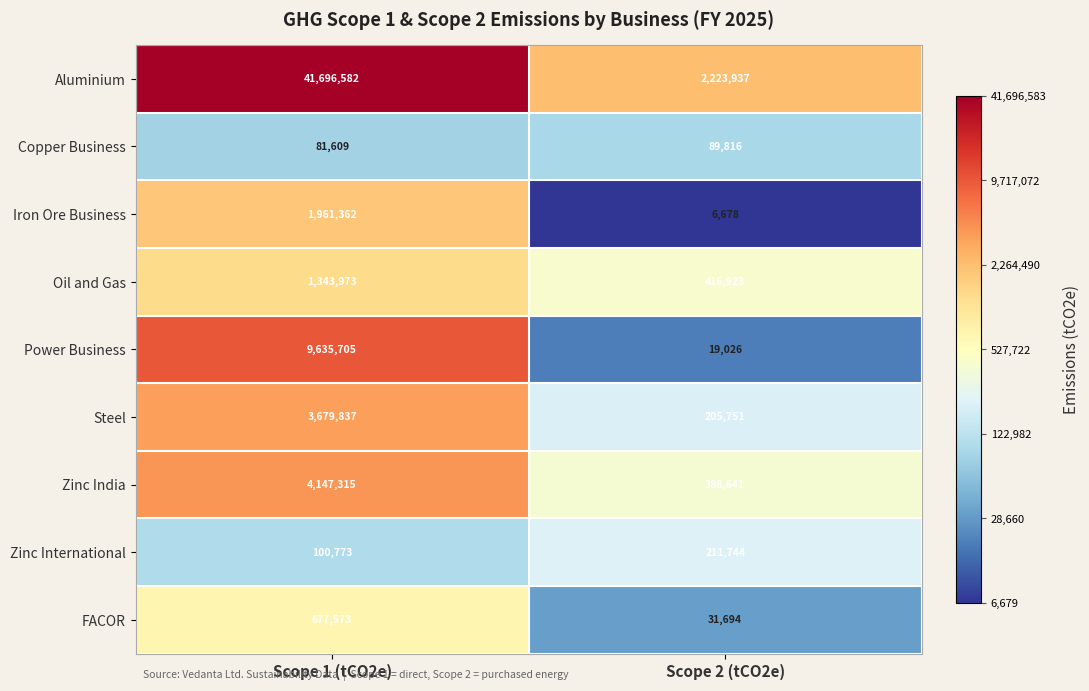

Which category has the highest value in the Copper Business series?

Scope 2 (tCO2e)